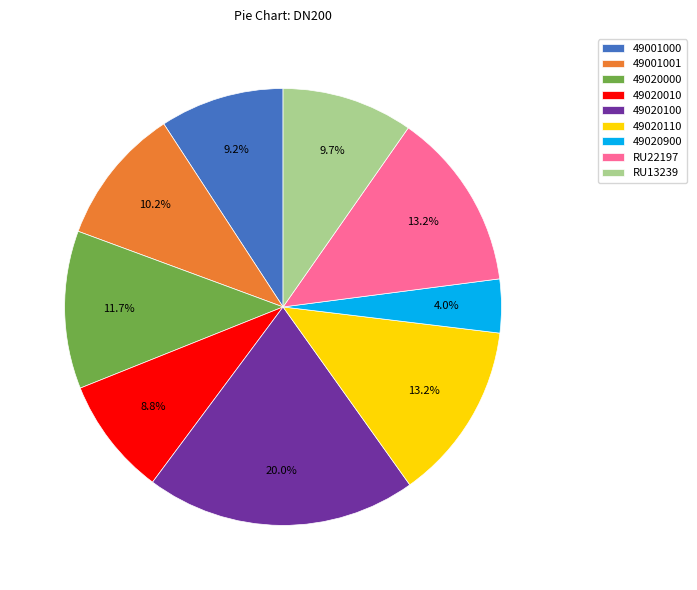

Is there any slice that represents more than half of the pie?

No